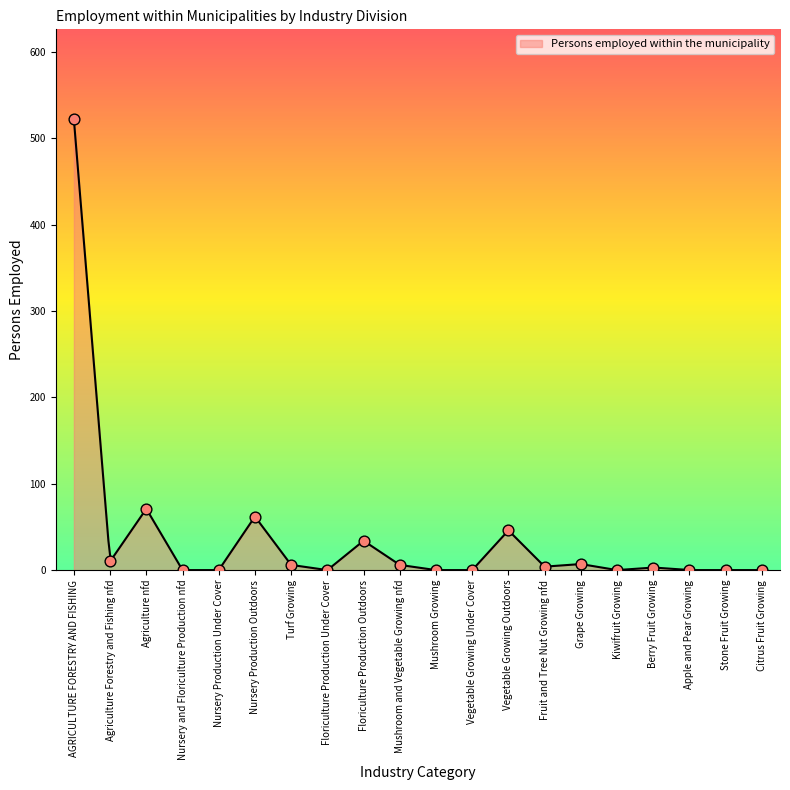

Which has a higher value, Berry Fruit Growing or Floriculture Production Outdoors?

Floriculture Production Outdoors